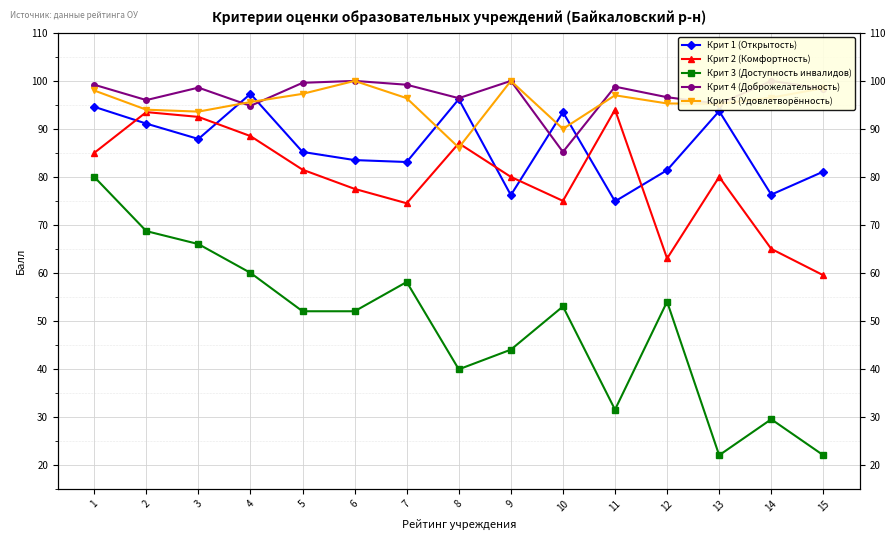

Which series ends up on top after the final intersection of Крит 4 (Доброжелательность) and Крит 1 (Открытость)?

Крит 4 (Доброжелательность)